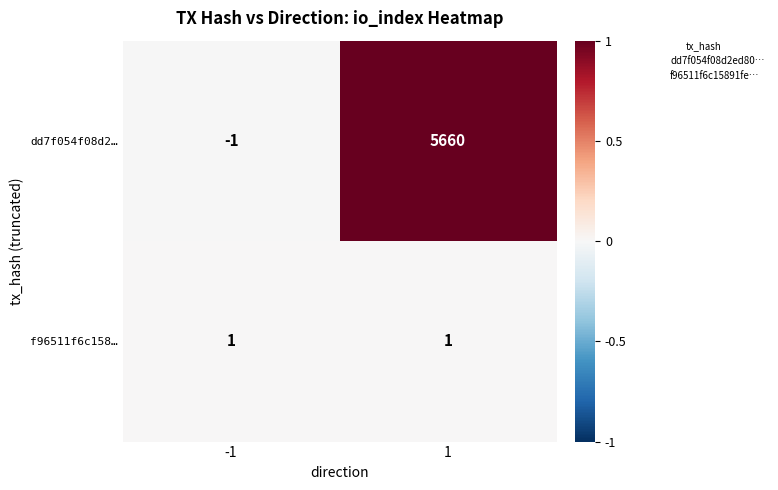

List the series in order of their overall mean, lowest first.

f96511f6c158…, dd7f054f08d2…